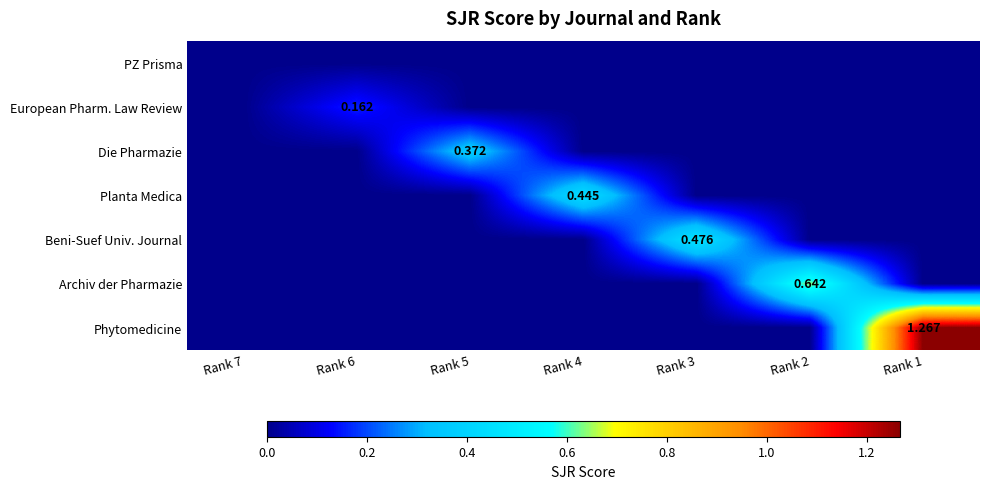

Rank the series by their maximum value, from highest to lowest.

Phytomedicine, Archiv der Pharmazie, Beni-Suef Univ. Journal, Planta Medica, Die Pharmazie, European Pharm. Law Review, PZ Prisma